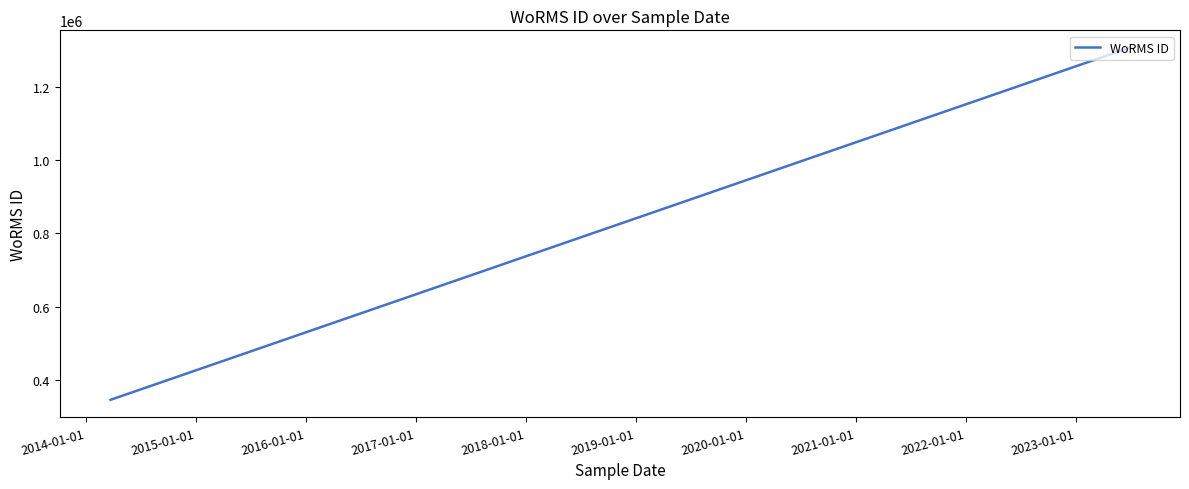

Reading right to left, what are all the values shown in this chart?

1306228	345504	345504